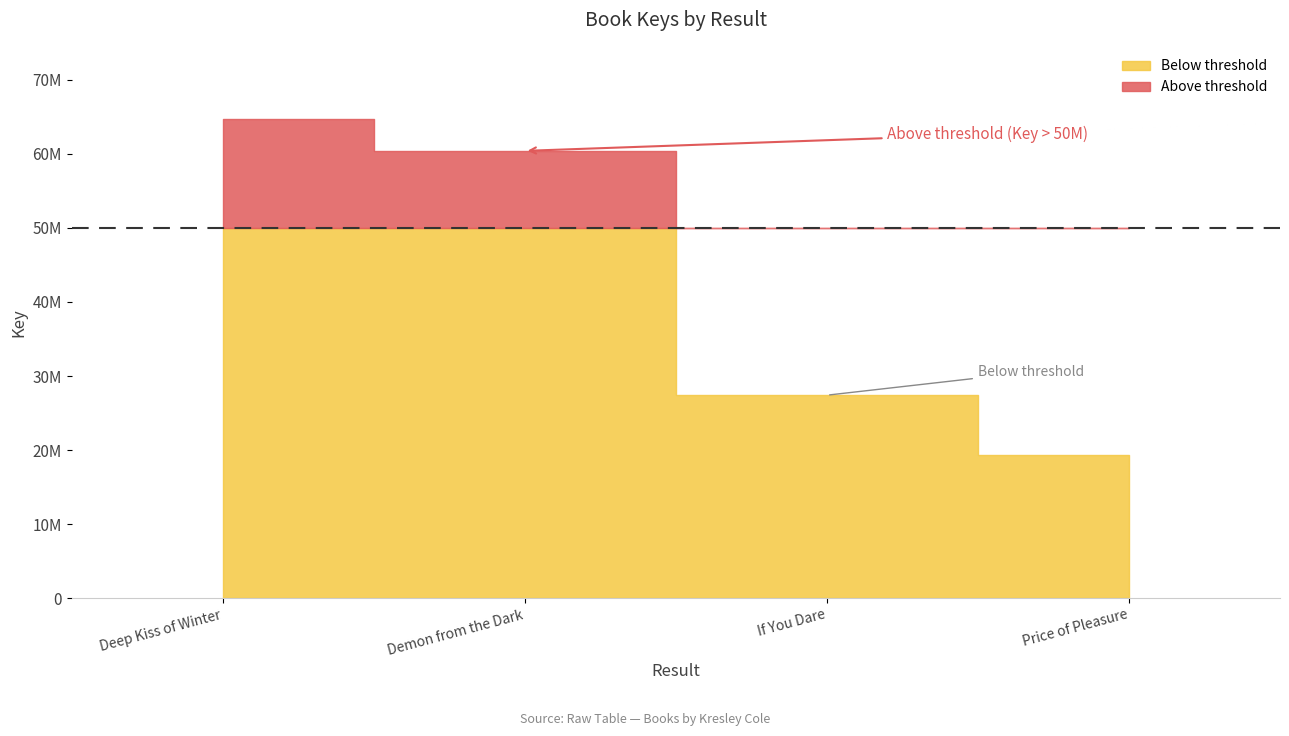

What is the average value?

36669650